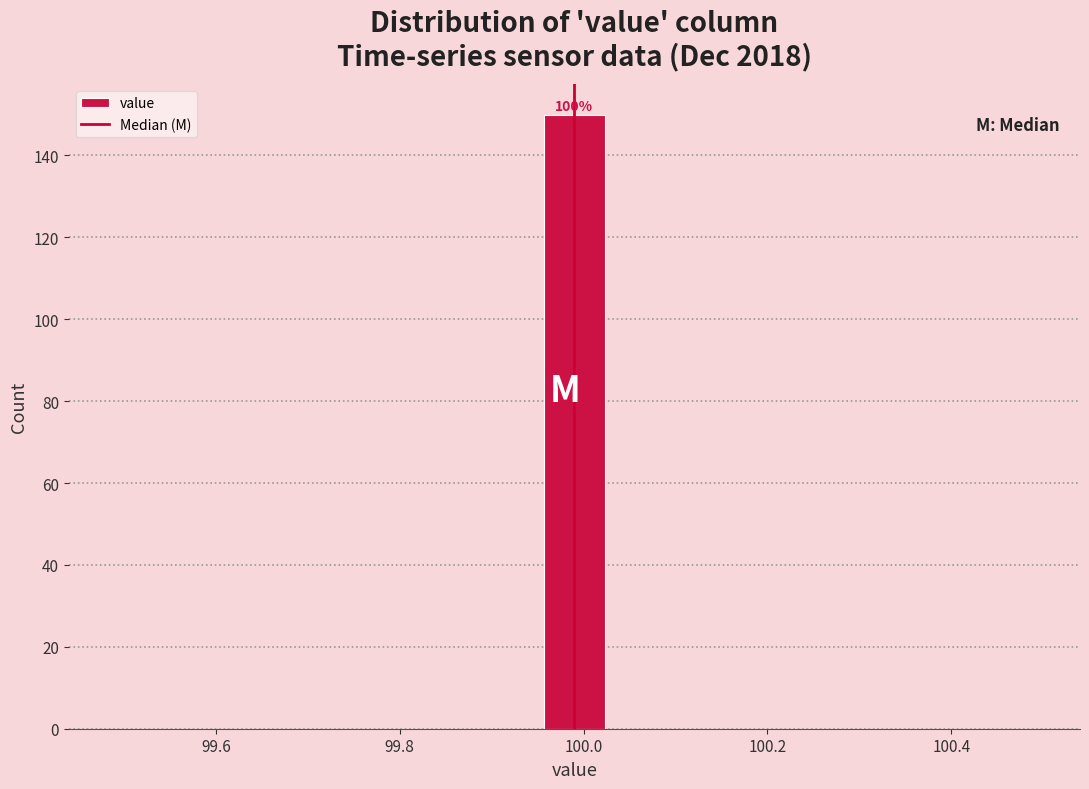

Read against the x-axis, roughly where is the centre of the tallest bar?

100.00